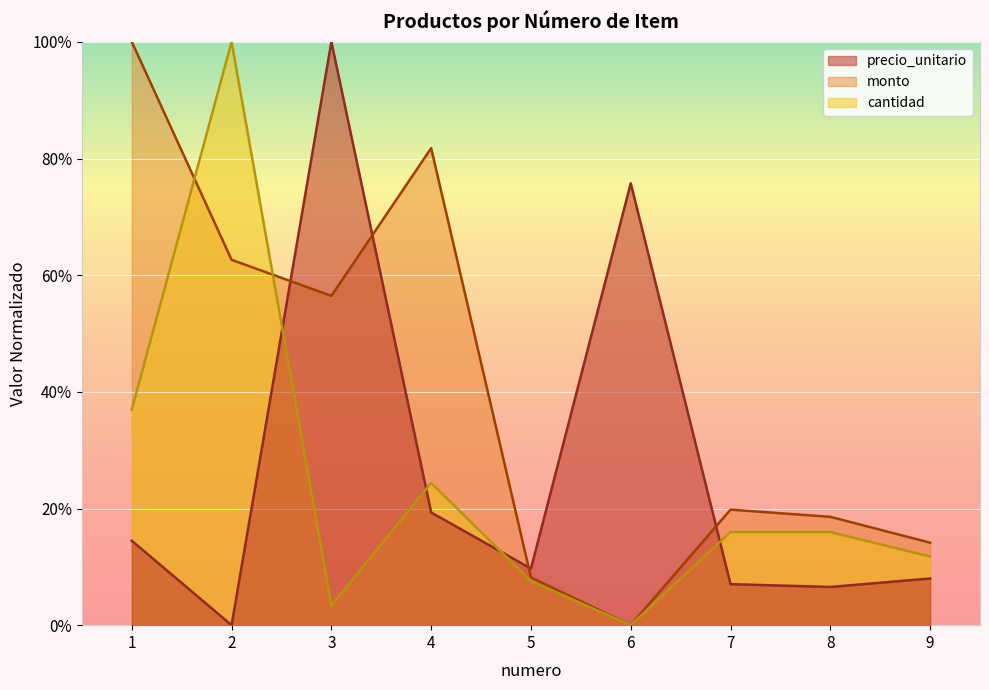

Reading left to right, transcribe all the data shown in this chart.

precio_unitario: 14.5	0.0	100.0	19.3	9.7	75.7	7.0	6.5	8.0
monto: 100.0	62.6	56.5	81.8	8.2	0.0	19.8	18.6	14.1
cantidad: 37.0	100.0	3.4	24.4	7.6	0.0	16.0	16.0	11.8